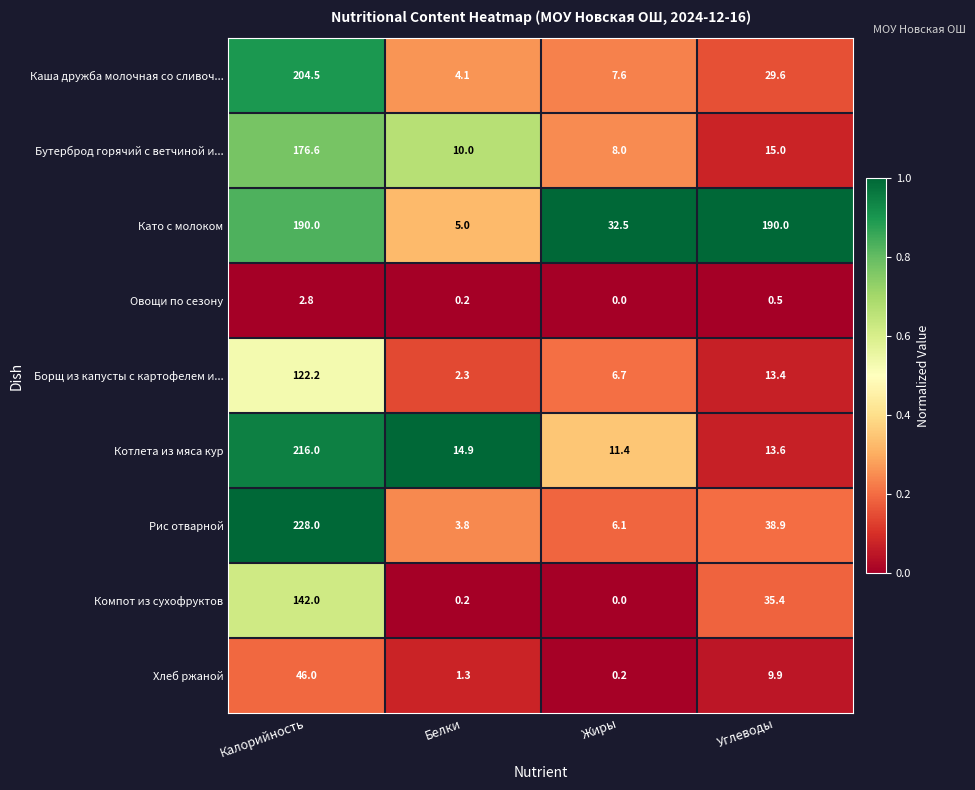

What is the difference between the highest and lowest values at Калорийность?

225.2